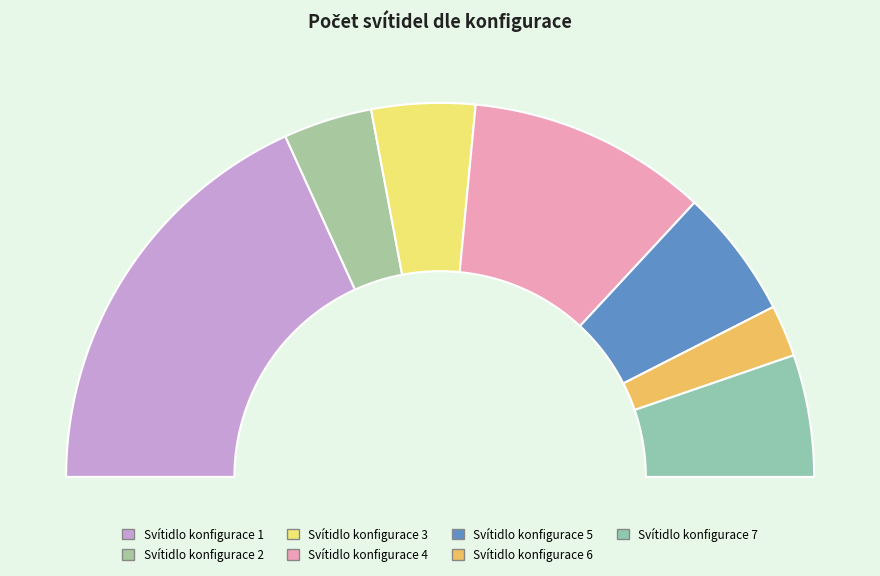

Rank the categories by value from lowest to highest.

Svítidlo konfigurace 6, Svítidlo konfigurace 2, Svítidlo konfigurace 3, Svítidlo konfigurace 7, Svítidlo konfigurace 5, Svítidlo konfigurace 4, Svítidlo konfigurace 1